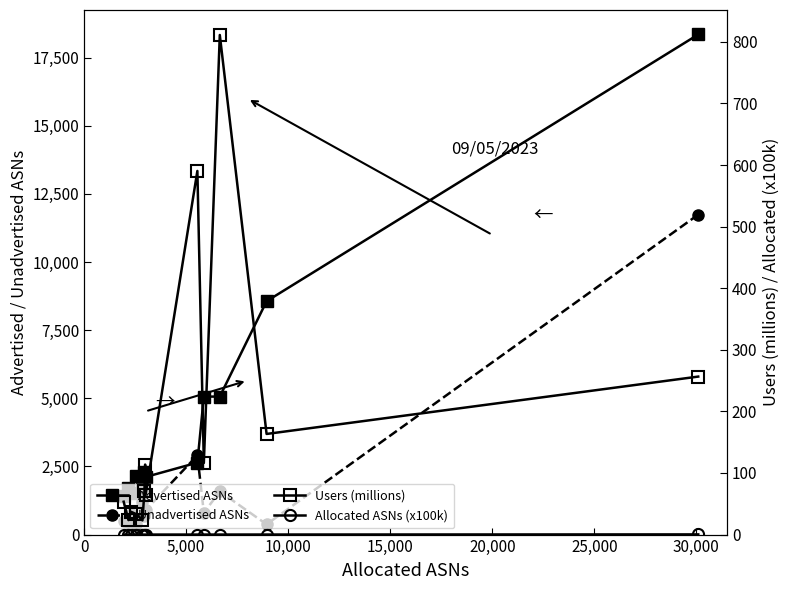

Reading left to right, extract all data points from this chart.

Advertised ASNs: 18352.0	8564.0	5064.0	5064.0	2640.0	2114.0	2101.0	2280.0	1675.0	2158.0	1534.0	1726.0	1429.0
Unadvertised ASNs: 11742.0	376.0	1583.0	801.0	2908.0	896.0	887.0	673.0	1181.0	387.0	759.0	445.0	507.0
Users (millions): 256.5	163.4	811.1	116.3	590.4	64.9	113.7	70.3	23.1	33.3	37.0	23.6	53.3
Allocated ASNs (x100k): 0.3	0.1	0.1	0.1	0.1	0.0	0.0	0.0	0.0	0.0	0.0	0.0	0.0